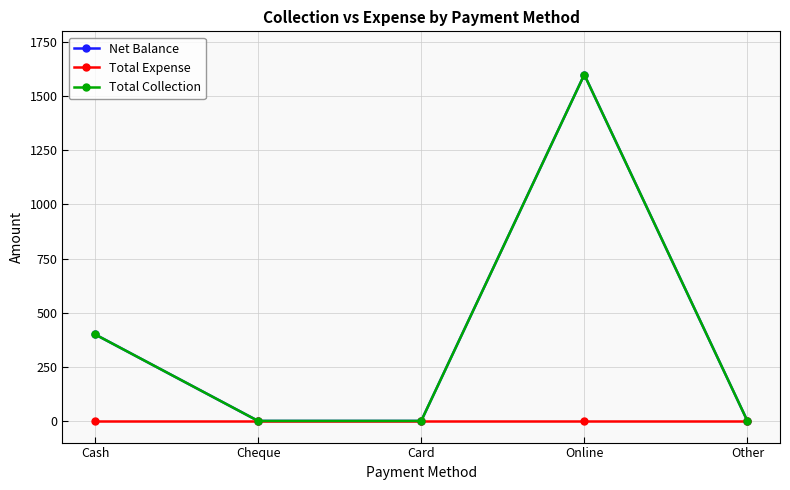

True or false: Total Collection and Total Expense cross at least once.

False